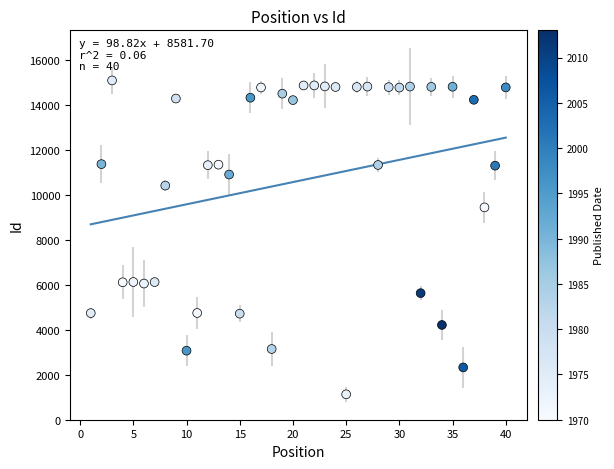

What is the range of X values (max minus min)?

39